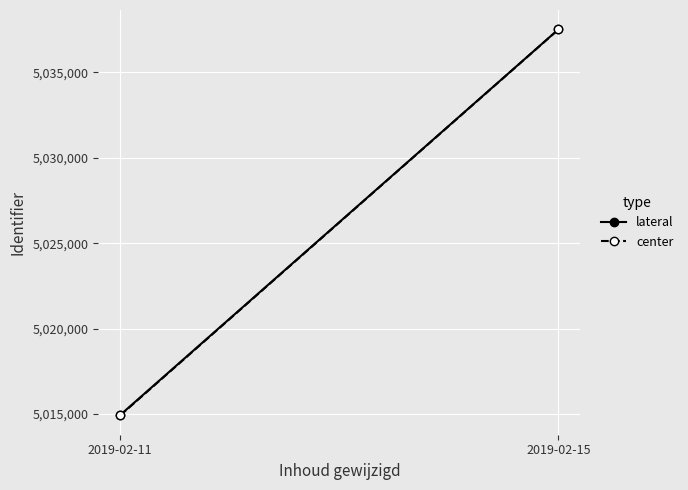

The center series shows 5014924 at 2019-02-11. True or false?

True